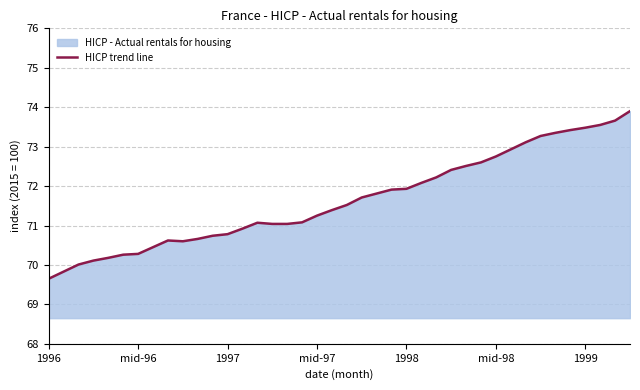

What is the difference between the second highest and second lowest values?

3.8